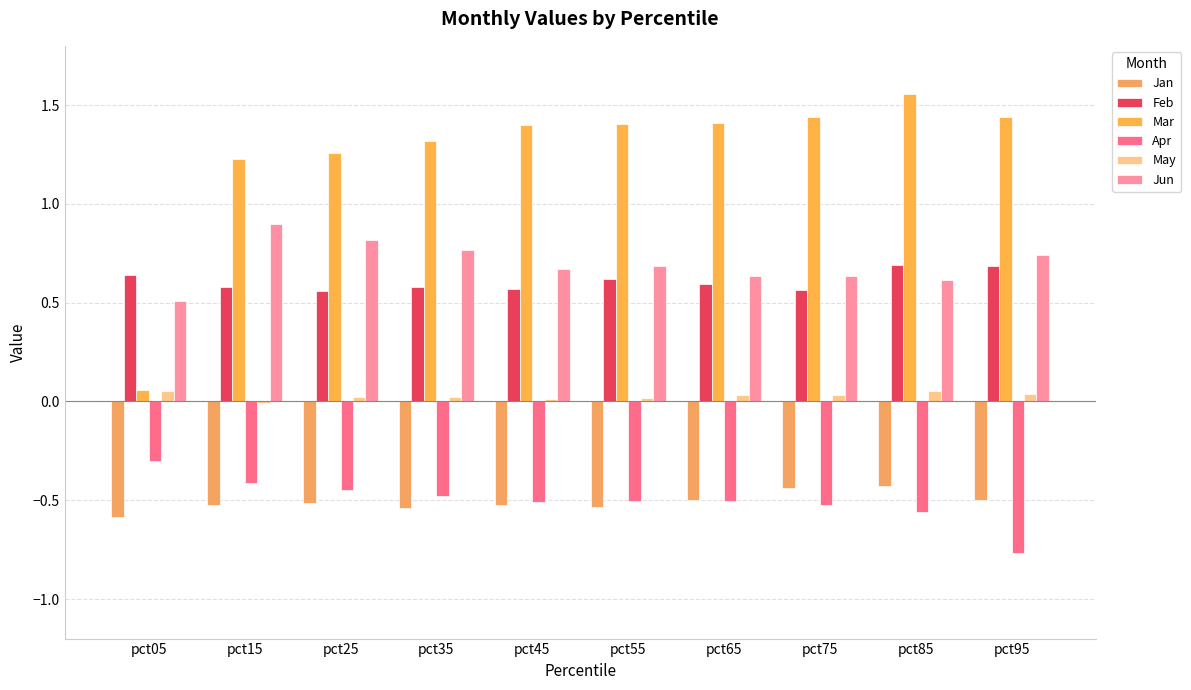

What are all the series names shown in the legend?

Jan, Feb, Mar, Apr, May, Jun